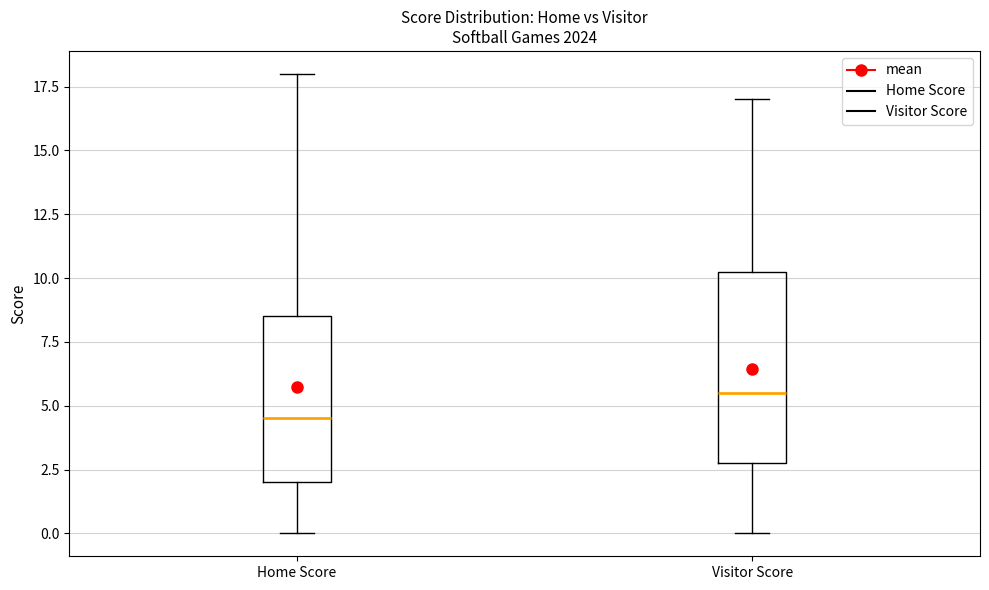

Reading left to right, transcribe this box plot: for each box, give where its median line is, the range the box spans, and where its two whiskers end, as read against the y-axis. The values are not printed on the chart, so give them approximately, as read against the axis.

Home Score: median 4.5, box 2.0 to 8.5, whiskers 0.0 to 18.0
Visitor Score: median 5.5, box 3.0 to 10.5, whiskers 0.0 to 17.0